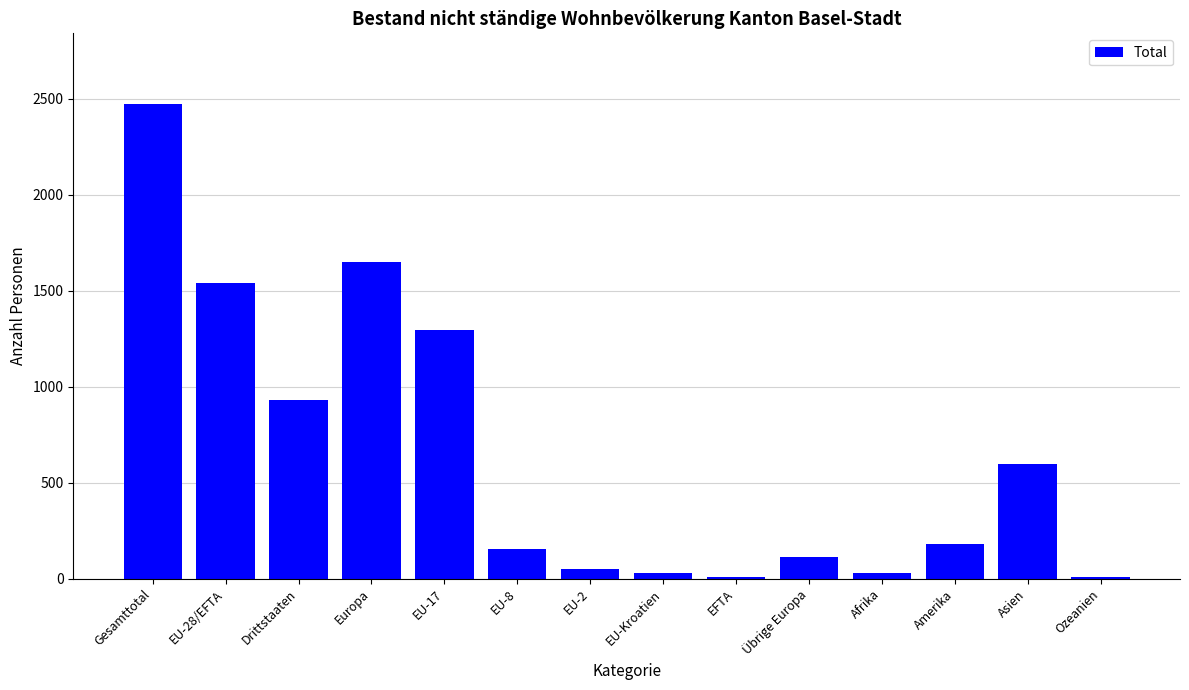

True or false: the data shows 190 at Asien.

False